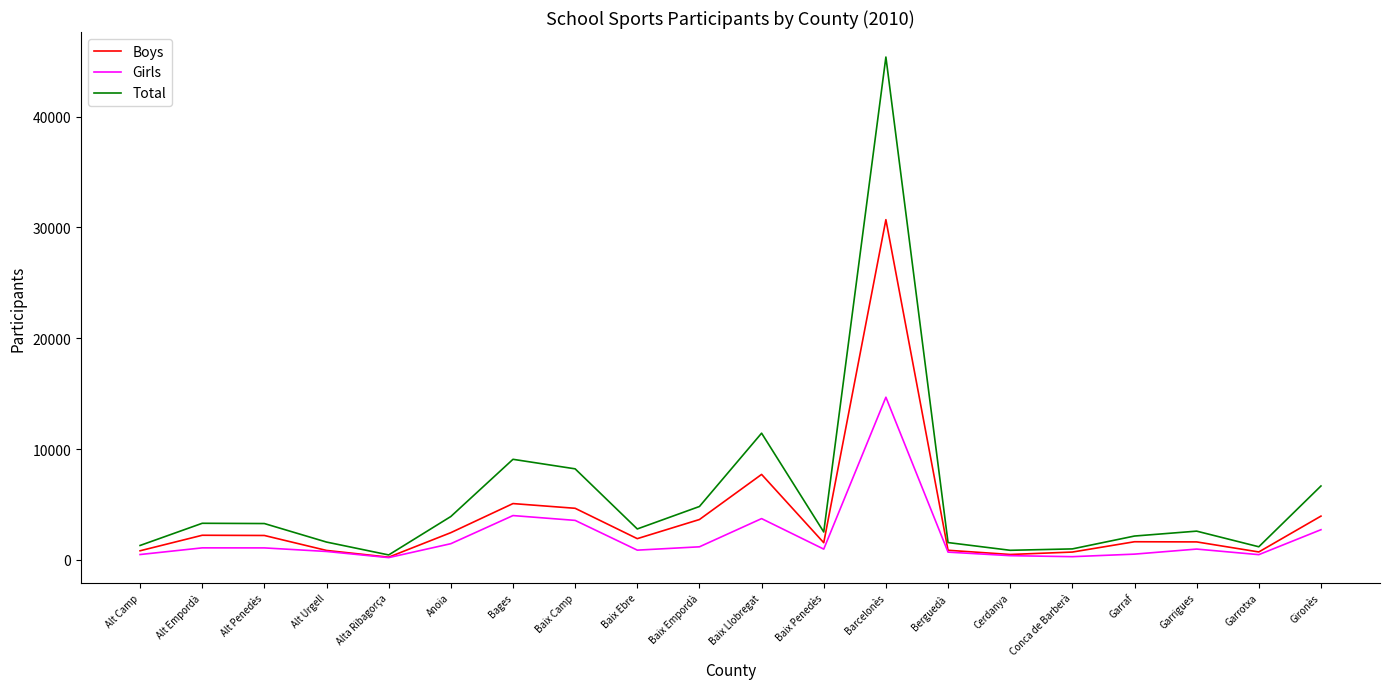

Which category has the highest value in the Boys series?

Barcelonès